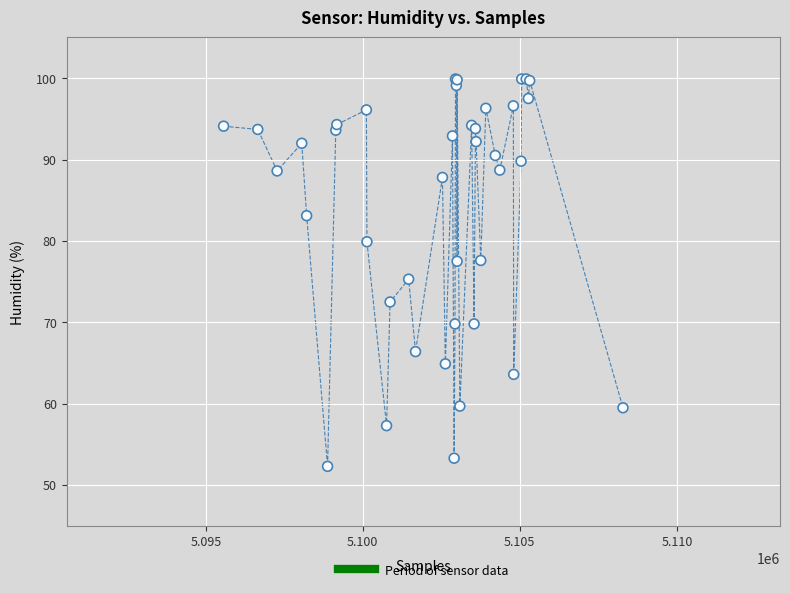

What Y value in the scatter plot is closest to 76?

75.3